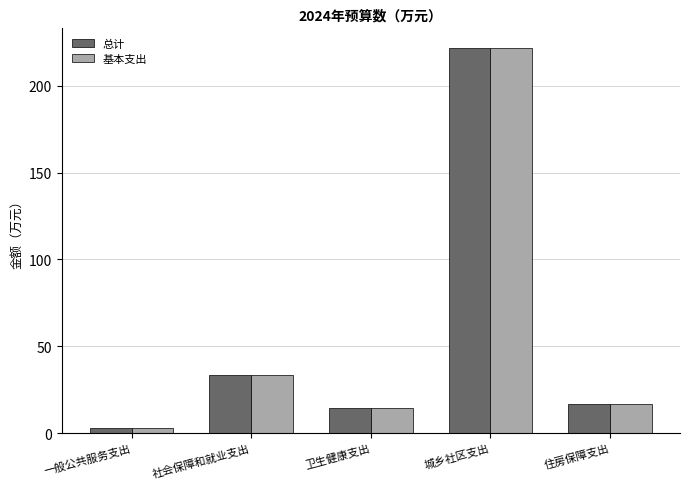

Rank the categories by 总计 value from lowest to highest.

一般公共服务支出, 卫生健康支出, 住房保障支出, 社会保障和就业支出, 城乡社区支出